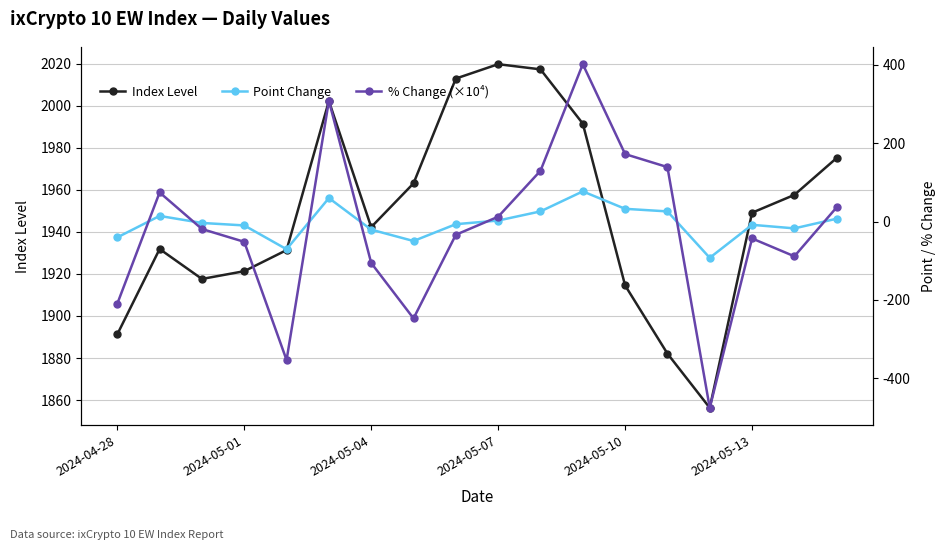

True or false: Point Change has more than 1 interior local peaks.

True